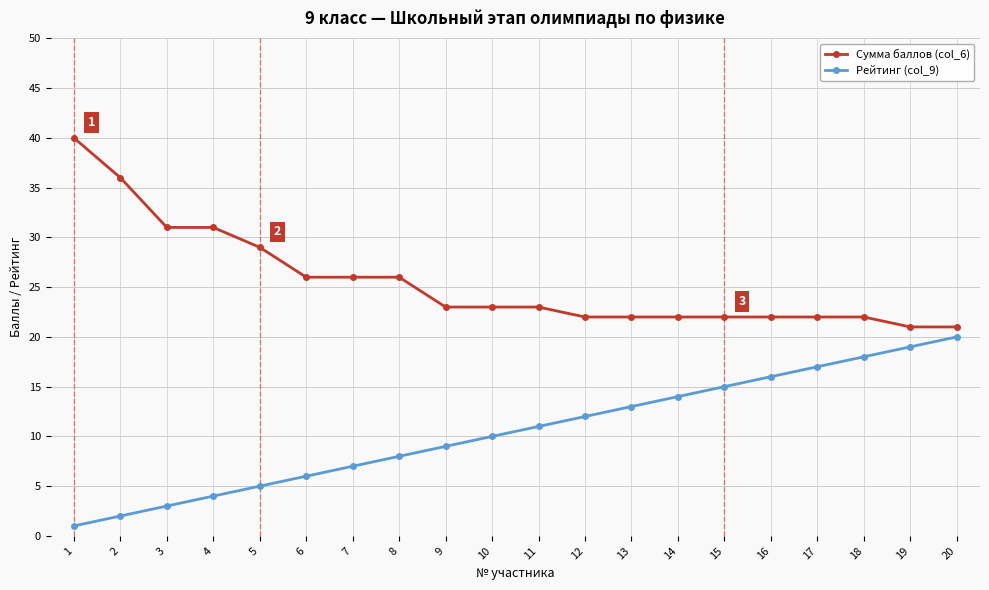

Reading left to right, extract all data points from this chart.

Сумма баллов (col_6): 40	36	31	31	29	26	26	26	23	23	23	22	22	22	22	22	22	22	21	21
Рейтинг (col_9): 1	2	3	4	5	6	7	8	9	10	11	12	13	14	15	16	17	18	19	20